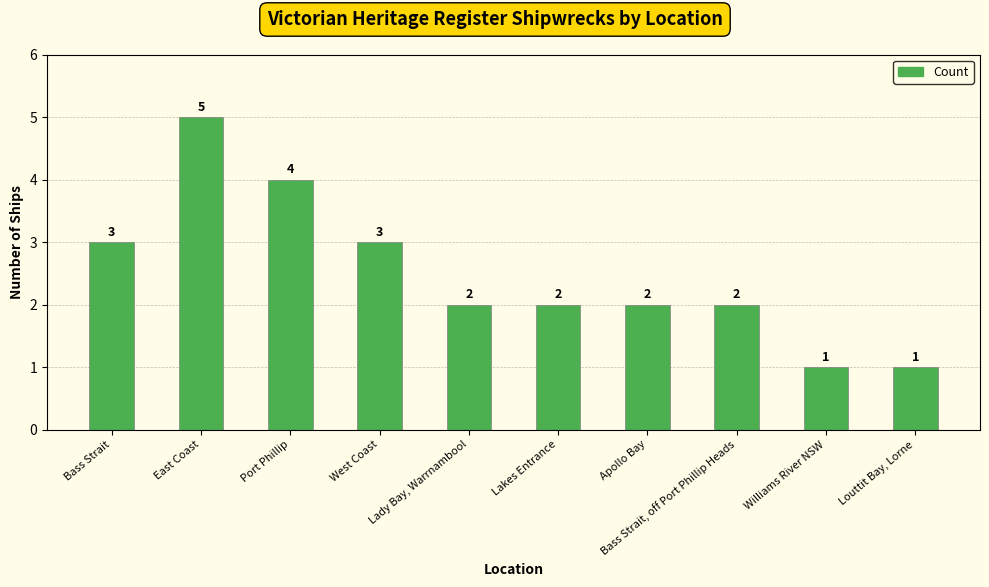

What is the greatest value displayed?

5